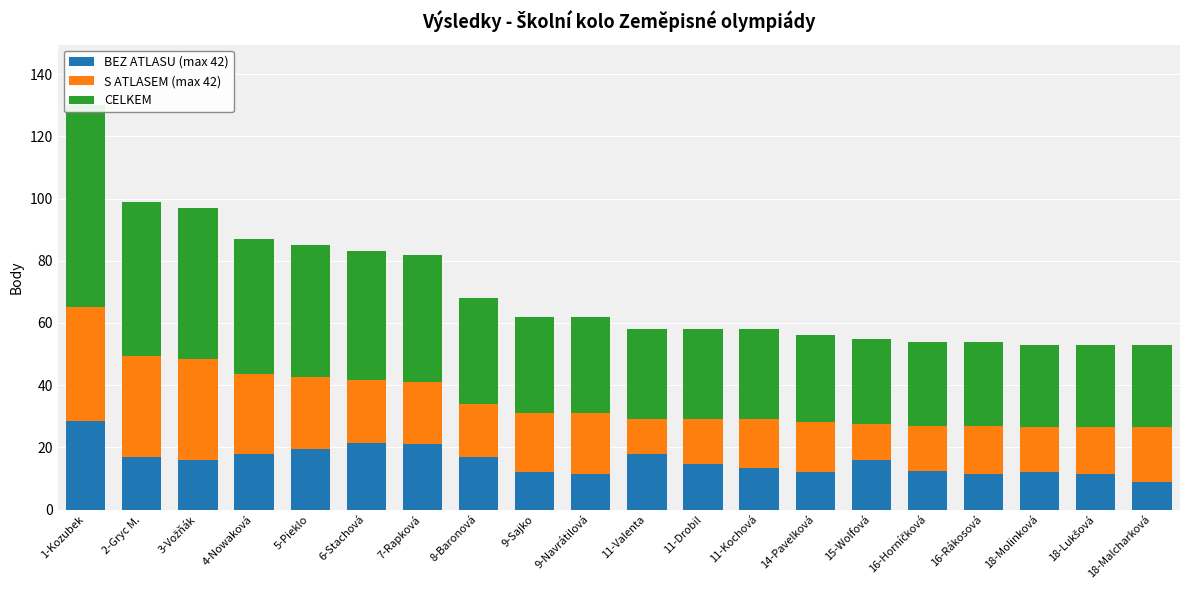

Which series changed the most between 4-Nowaková and 18-Molinková?

CELKEM